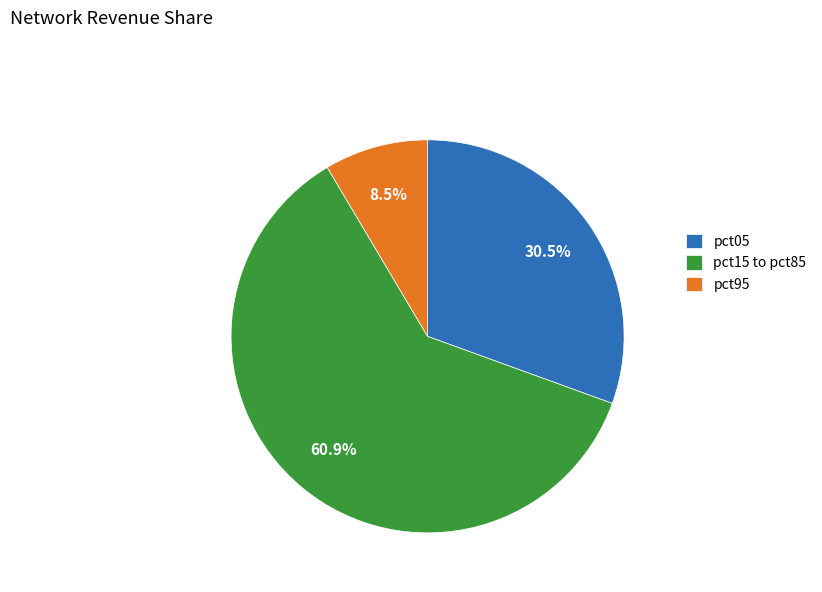

Combined, do pct95 and pct15 to pct85 account for over 50%?

Yes